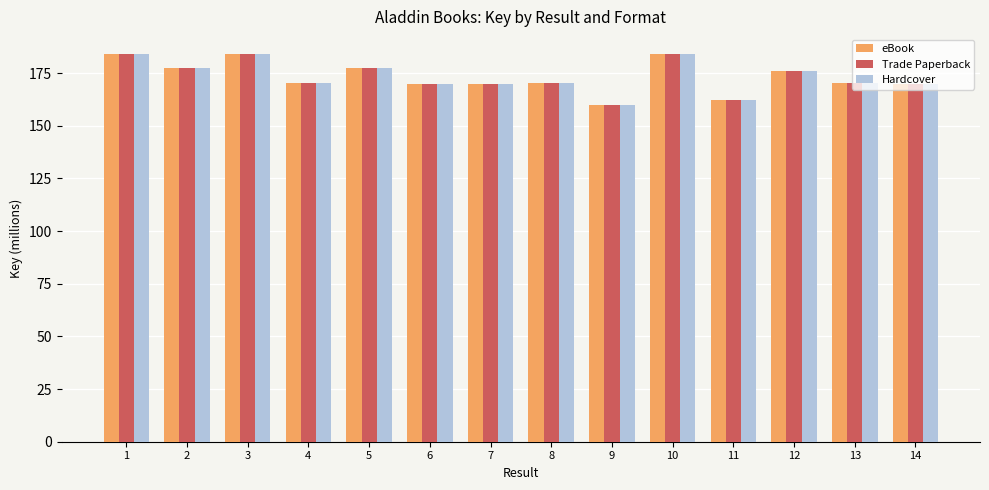

What is the difference between the eBook values at 4 and 2?

6.9